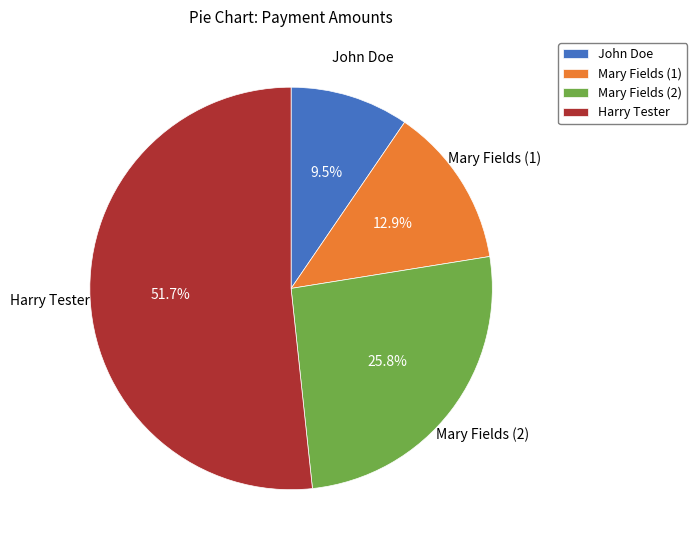

Combined, do Mary Fields (1) and Mary Fields (2) account for over 50%?

No